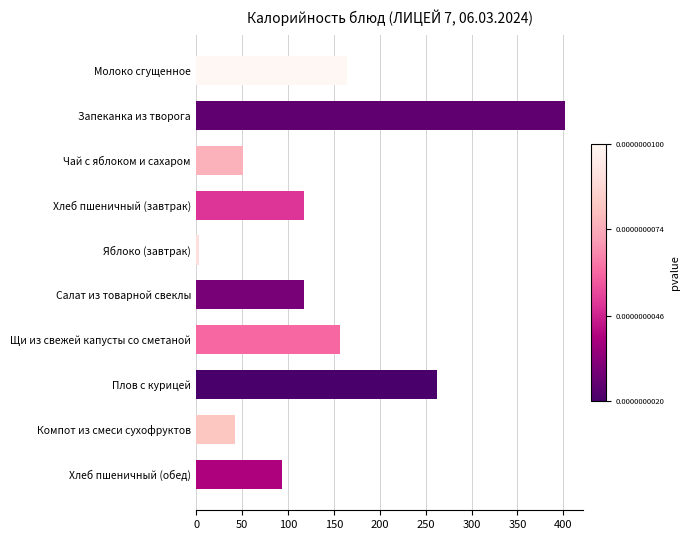

How many distinct data groups are displayed?

1